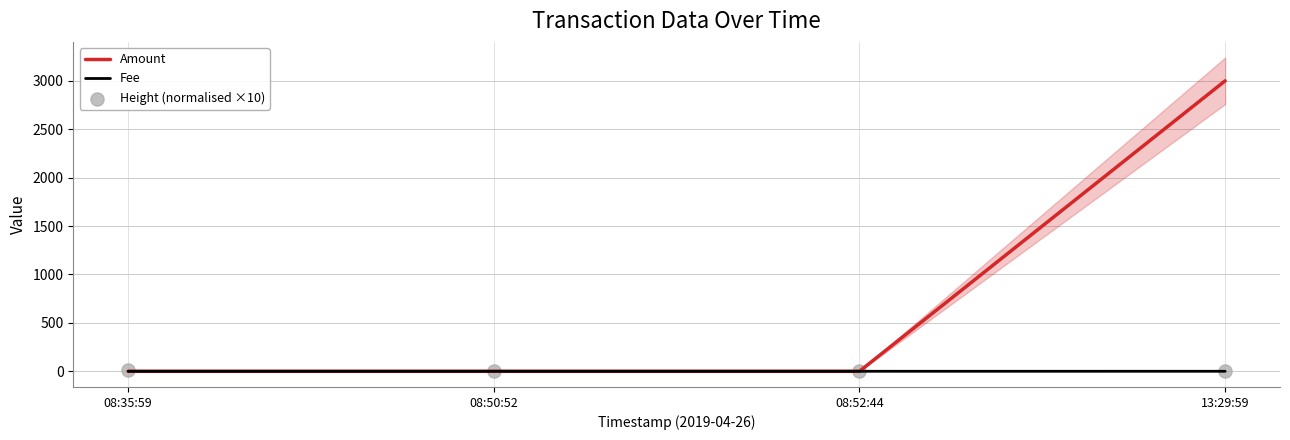

What are all the series names shown in the legend?

Amount, Fee, Height (normalised ×10)